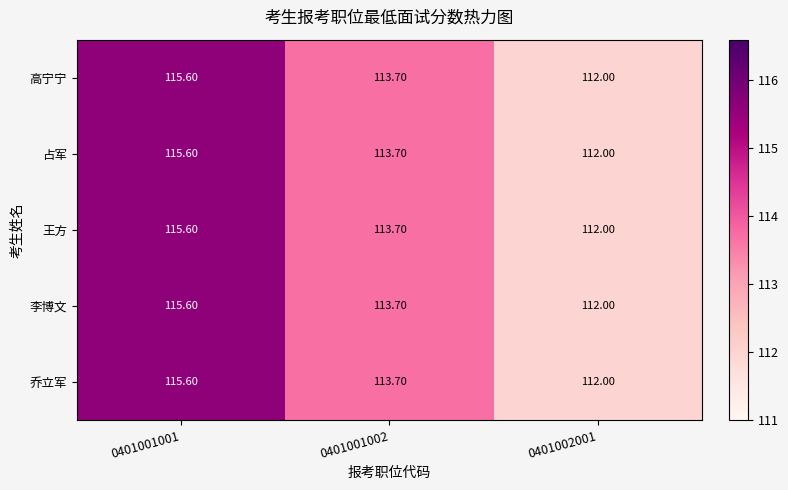

What is the difference between the 占军 values at 0401002001 and 0401001001?

3.6